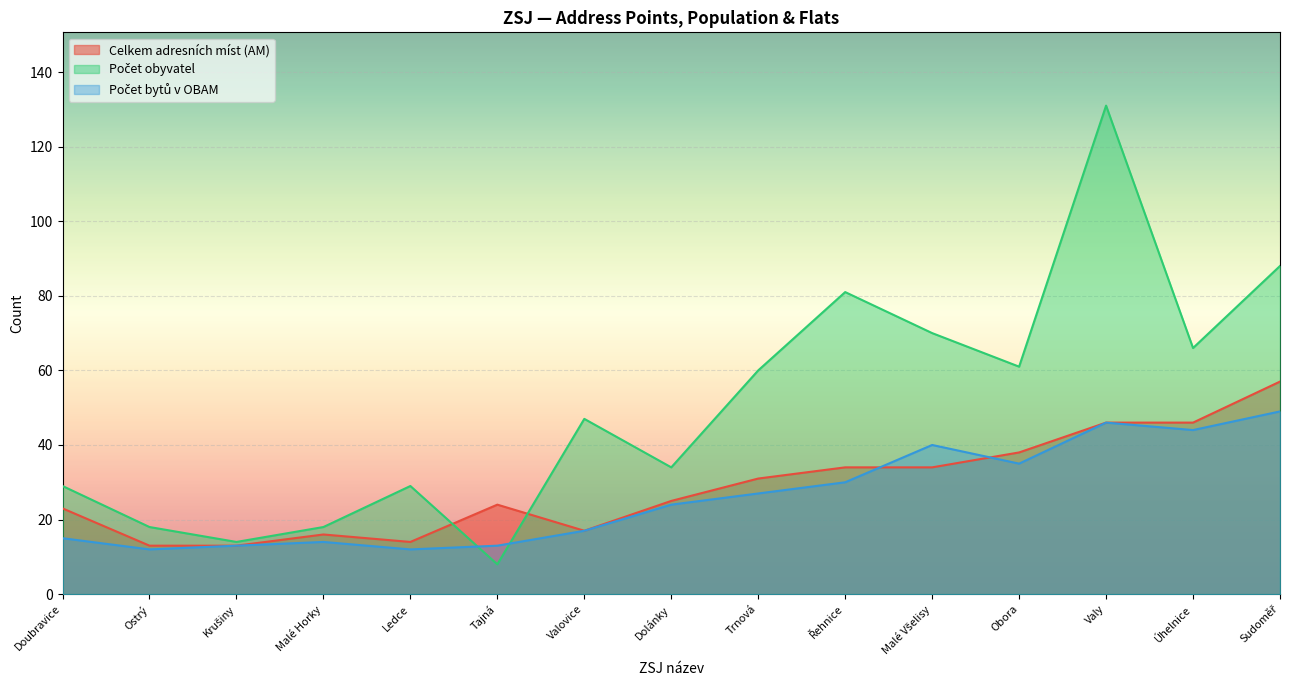

Read the Počet obyvatel value at Krušiny, to the nearest 10.

10